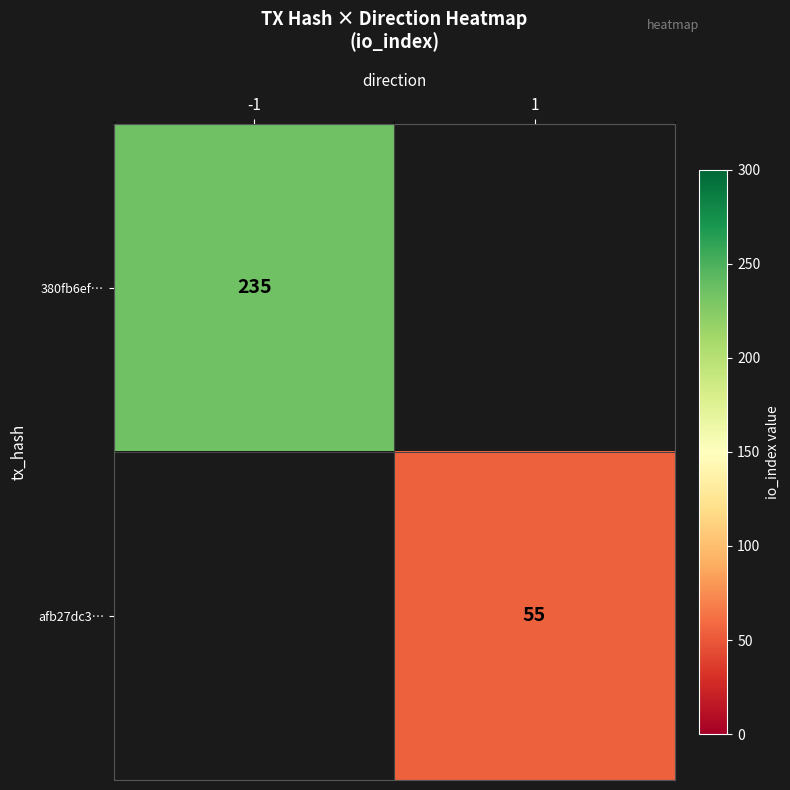

What is the greatest value displayed?

235.0